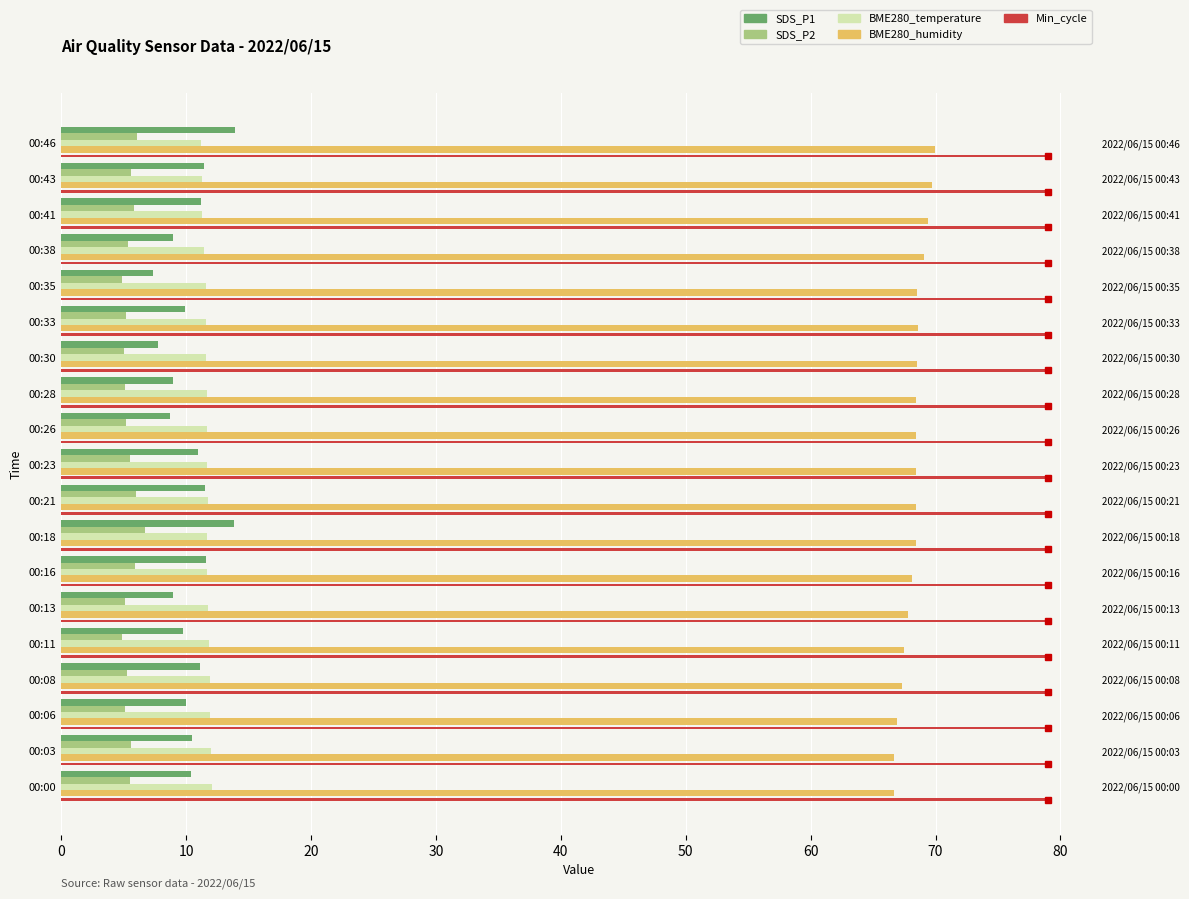

What is the highest value of the BME280_temperature series?

12.0